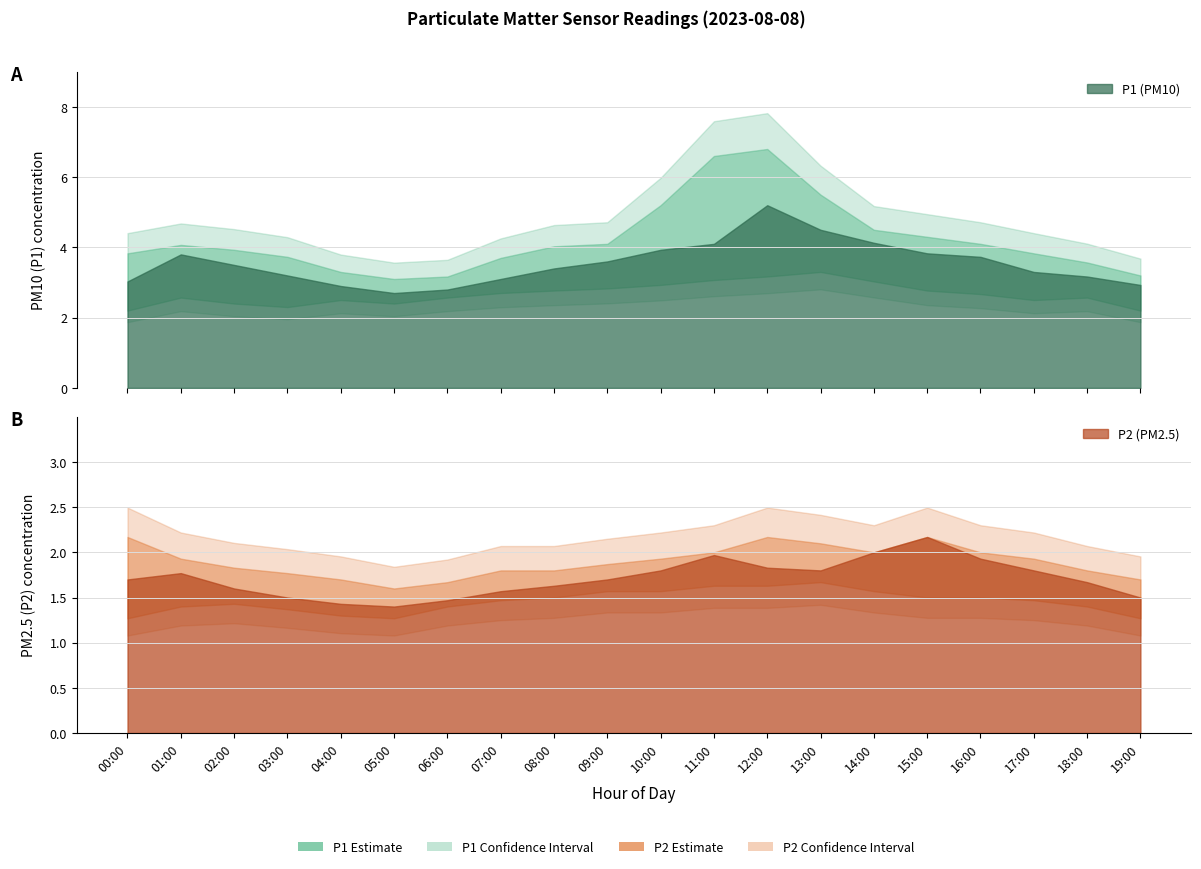

Between 04:00 and 12:00, which is larger?

12:00